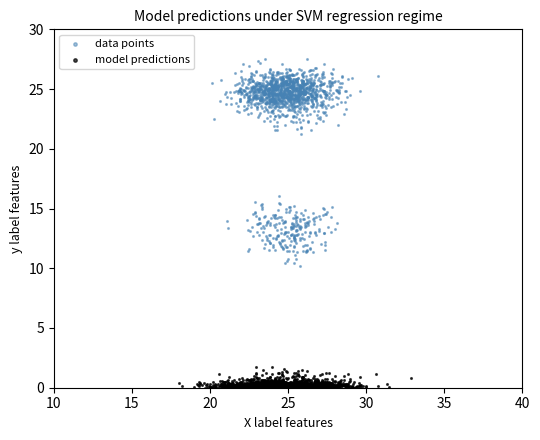

Which series reaches the minimum Y coordinate?

model predictions